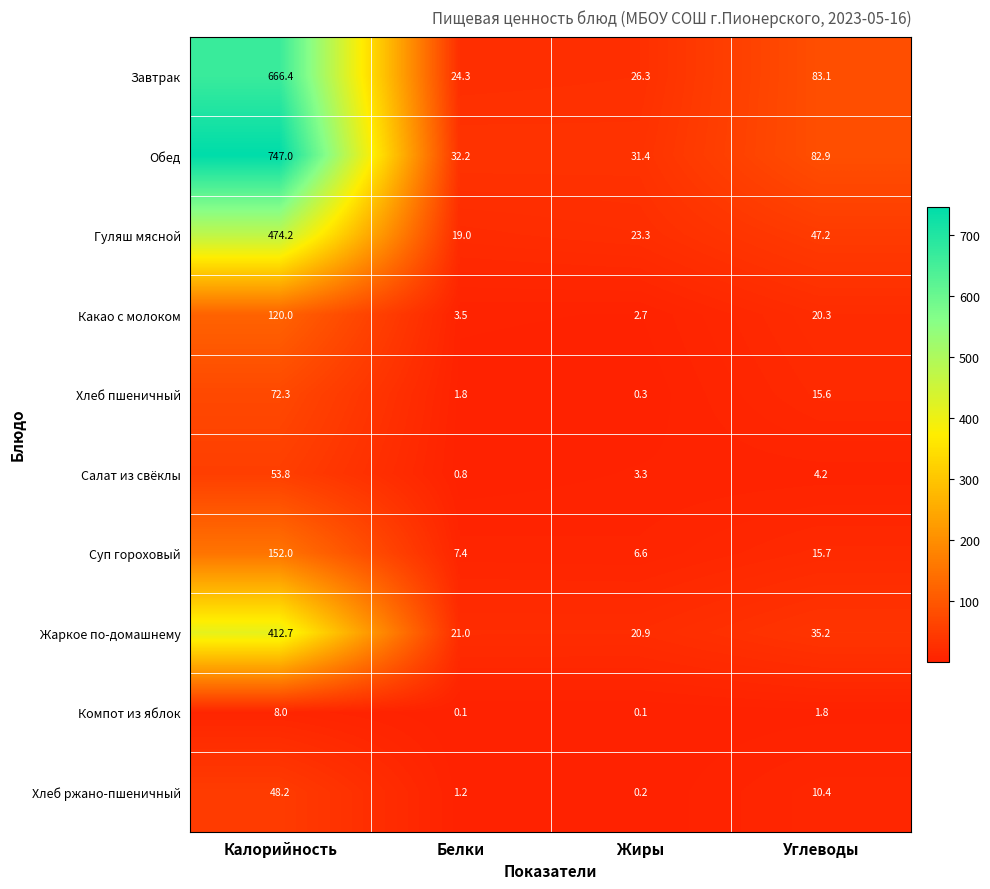

What is the total value across all series at Углеводы?

316.4